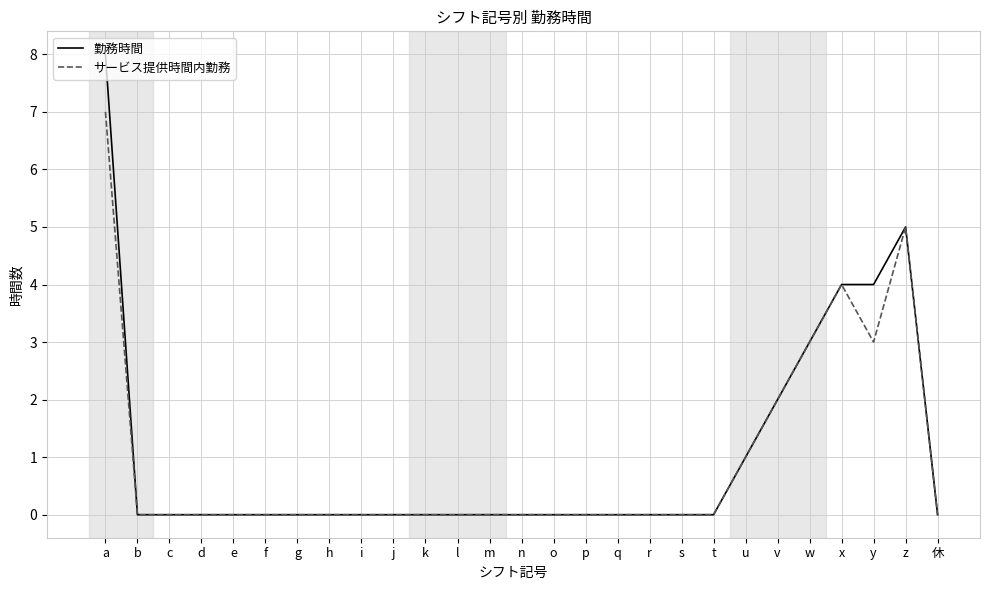

What is the maximum value shown in the chart?

8